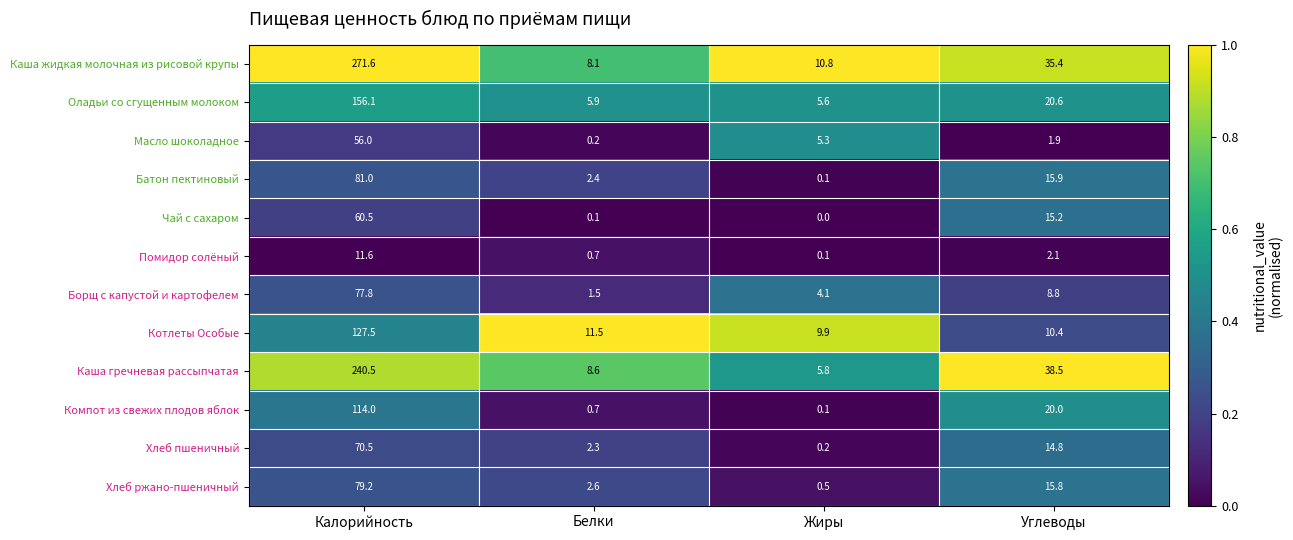

Is the value of Батон пектиновый at Калорийность greater than the value of Хлеб ржано-пшеничный at Калорийность?

Yes